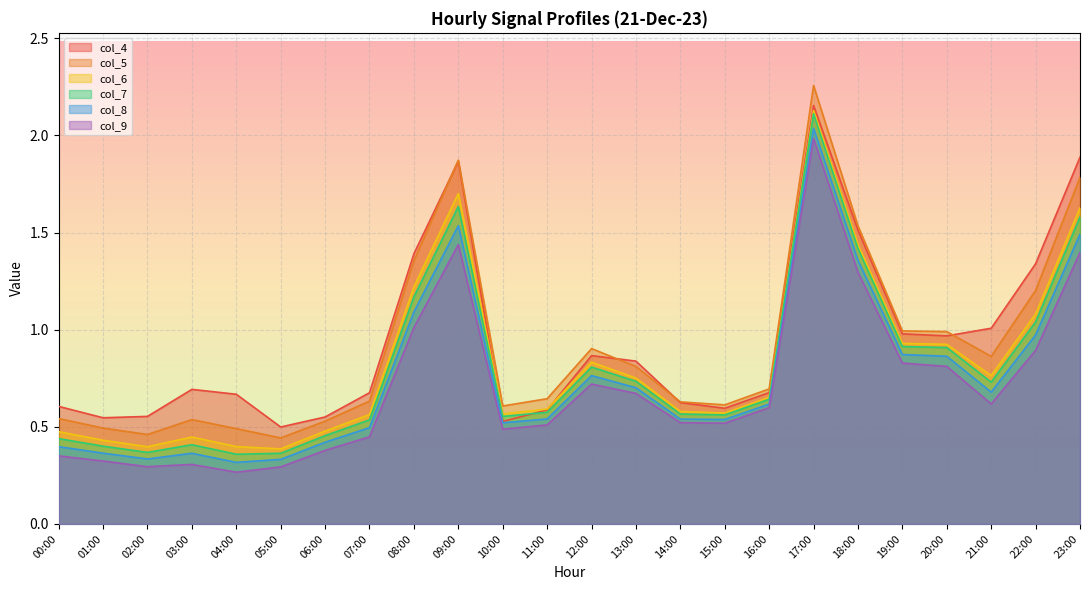

The value of col_7 at 01:00 is 0.4. True or false?

True